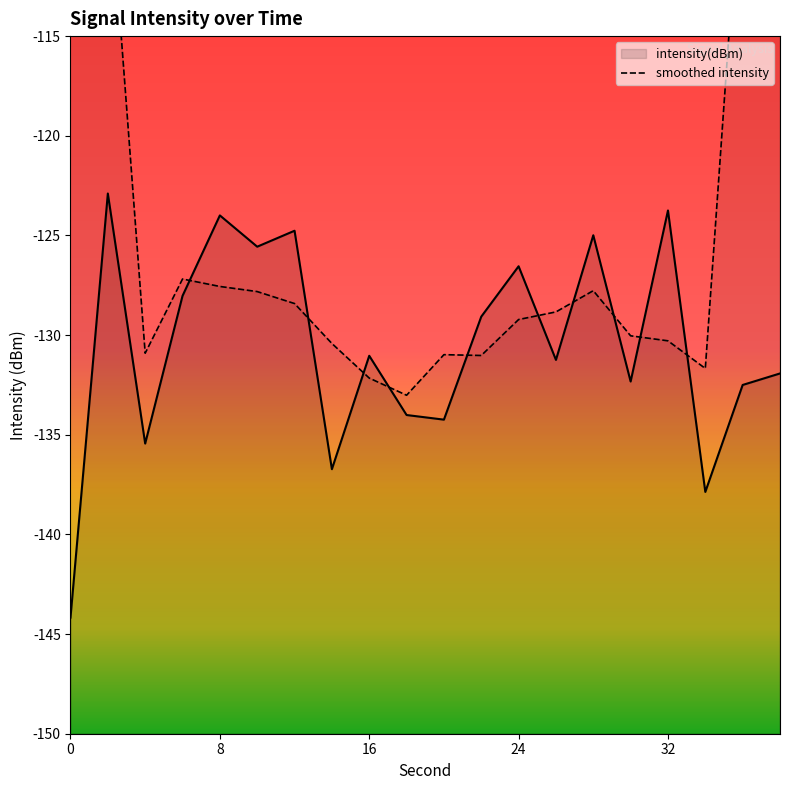

Is it true that intensity(dBm) equals -123.7 at 32?

True